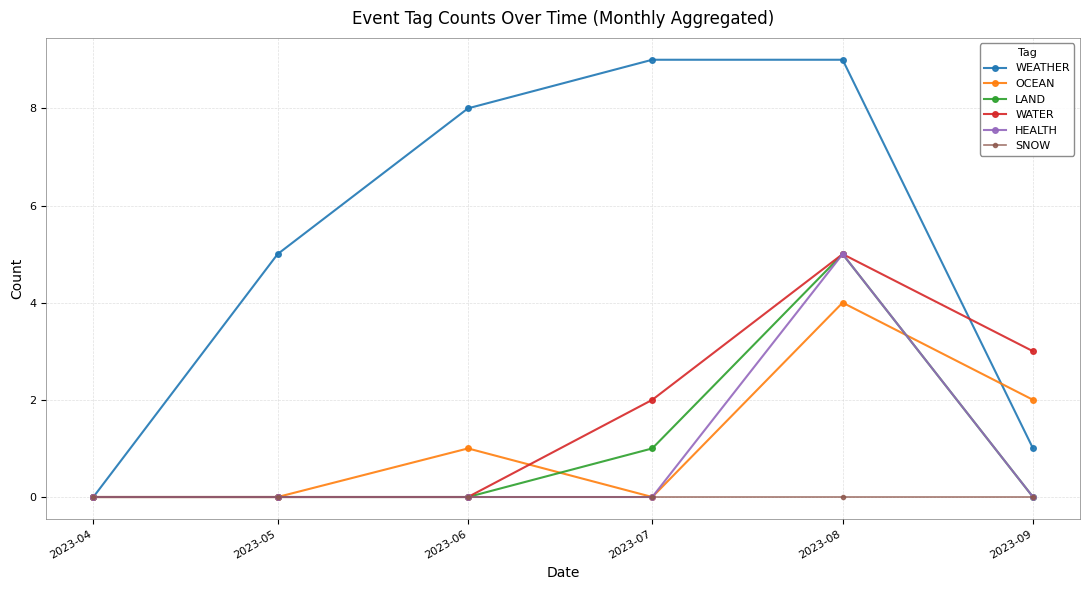

What are all the series names shown in the legend?

WEATHER, OCEAN, LAND, WATER, HEALTH, SNOW